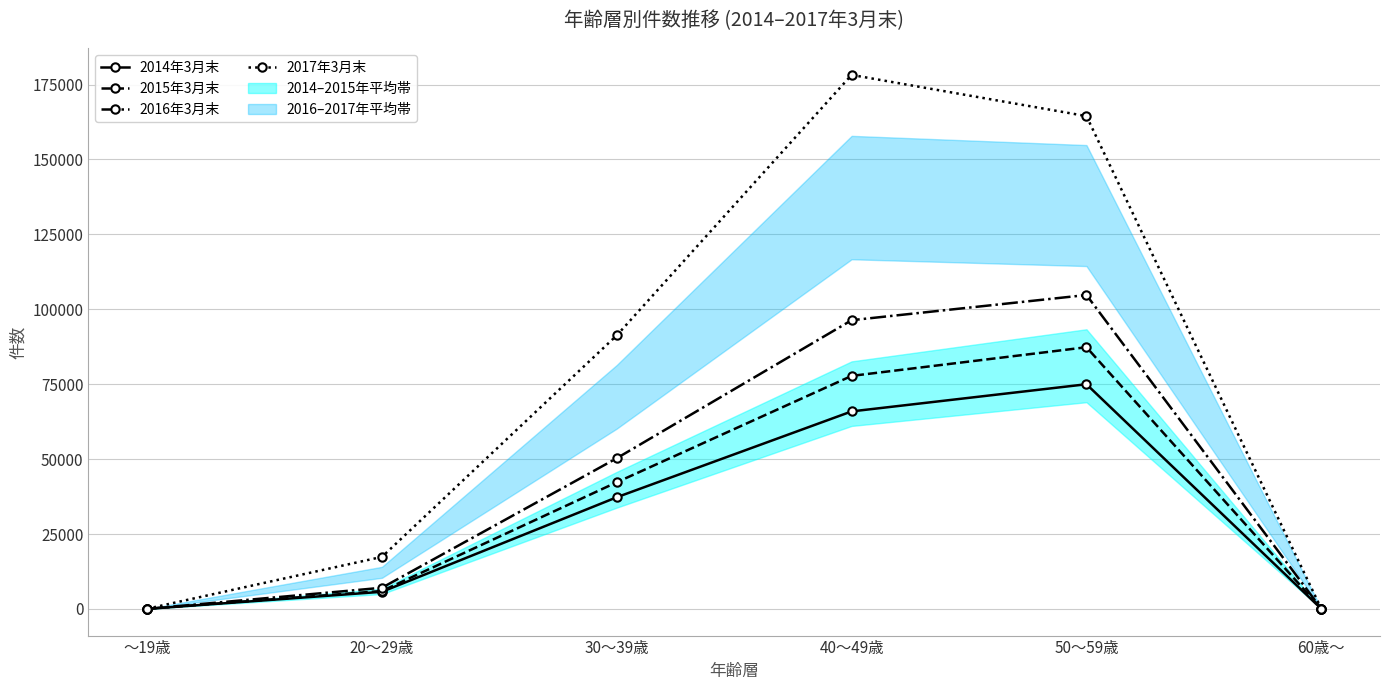

What is the sum of the 2016年3月末 values at 30～39歳 and ～19歳?

50312